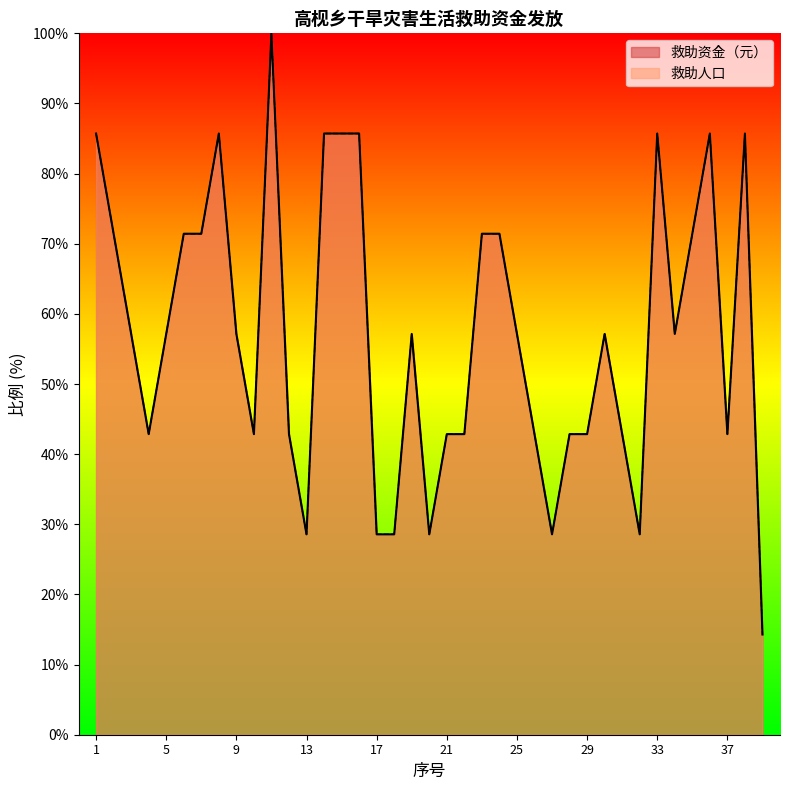

At which label does 救助人口_line first exceed 57?

1